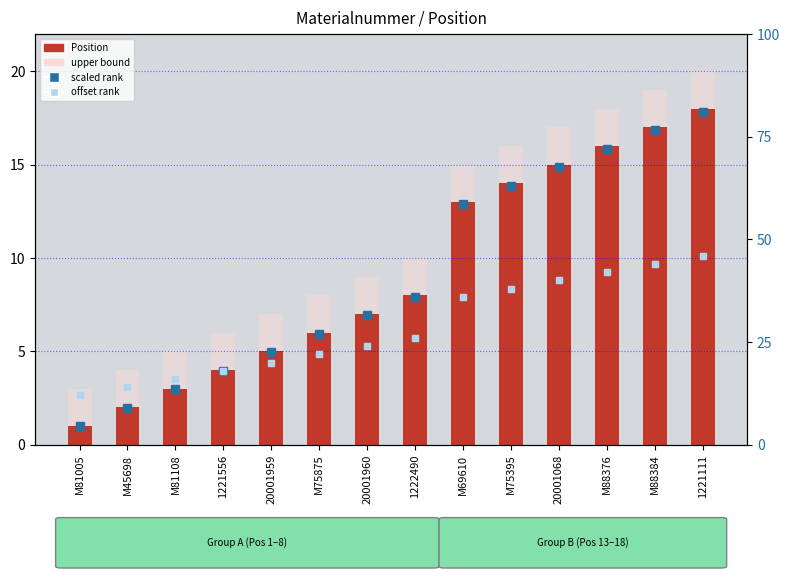

Which series has the largest range (max minus min)?

scaled rank